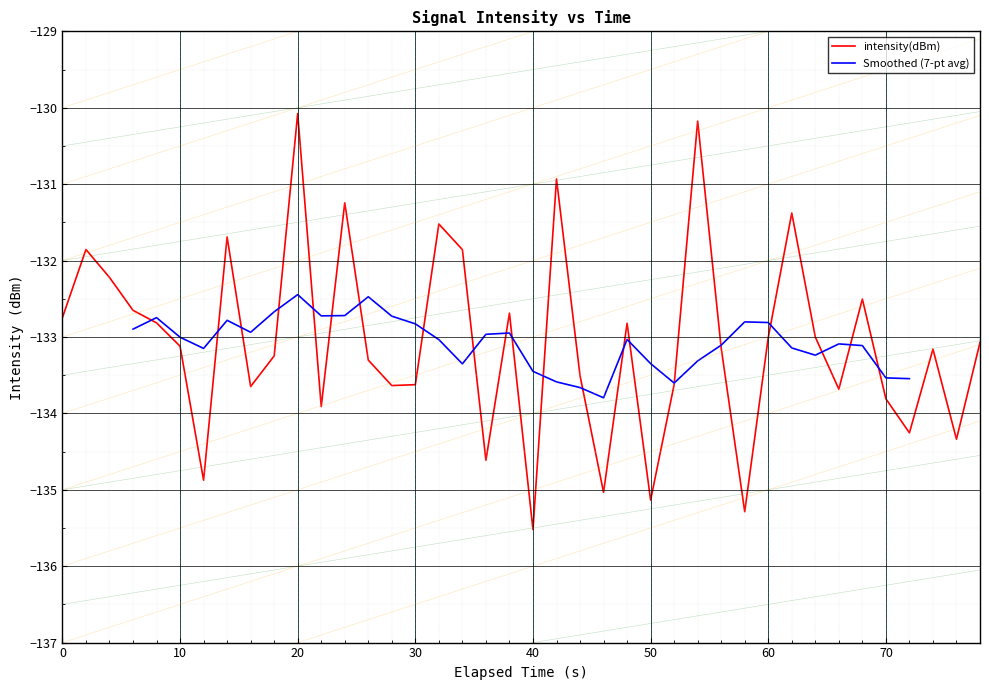

What is the minimum value shown in the chart?

-135.5